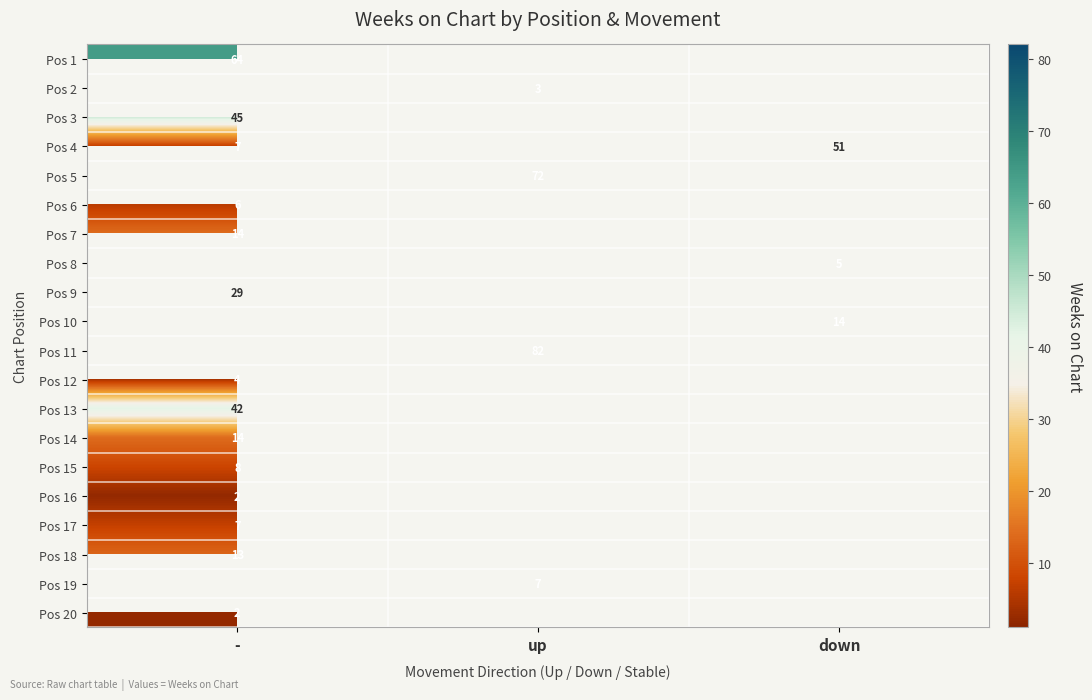

What is the smallest value displayed?

2.0